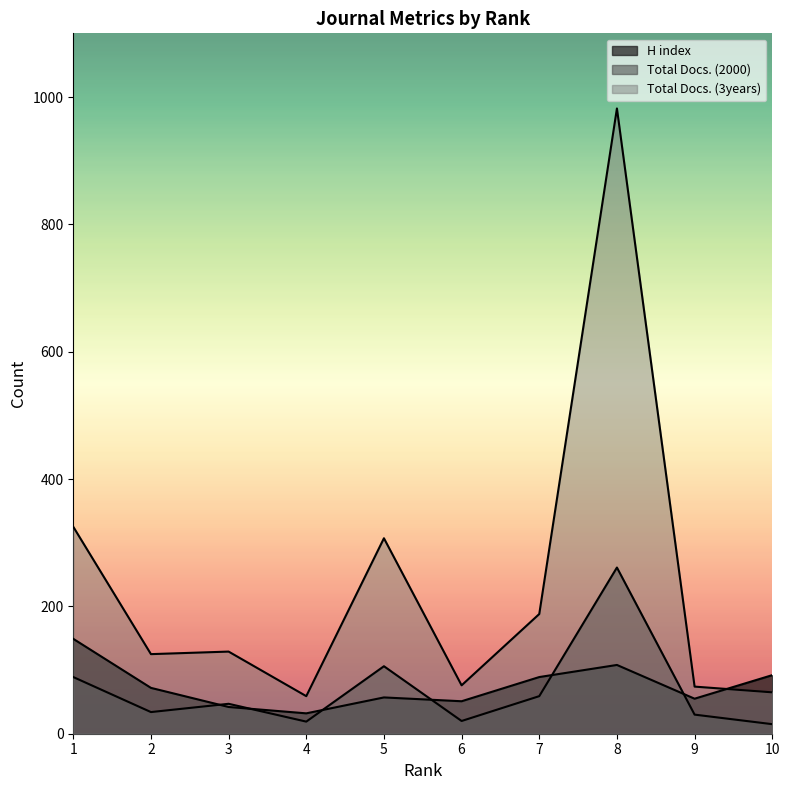

True or false: Total Docs. (3years) and Total Docs. (2000) intersect in this chart.

False